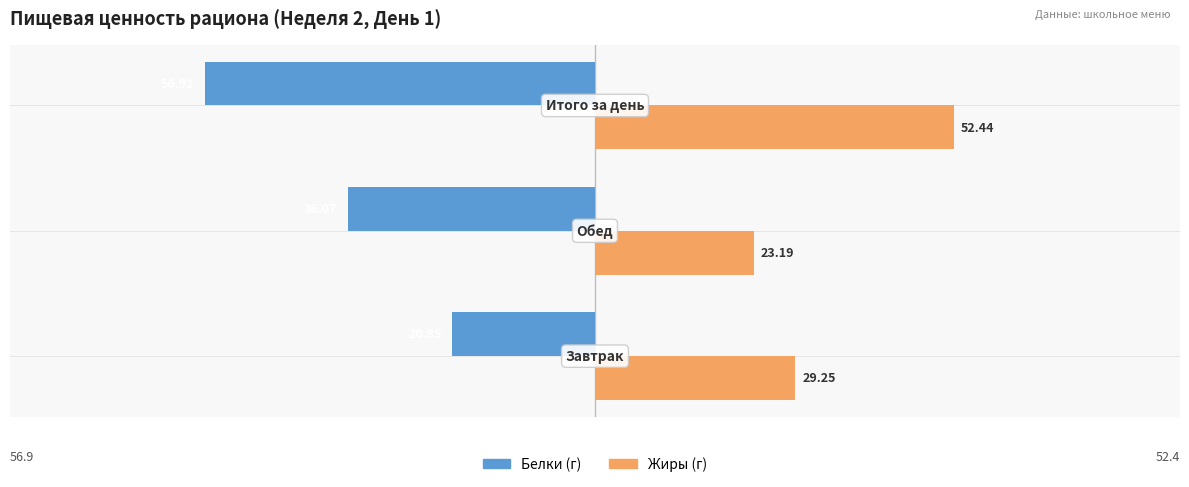

Count the number of categories in the chart.

3